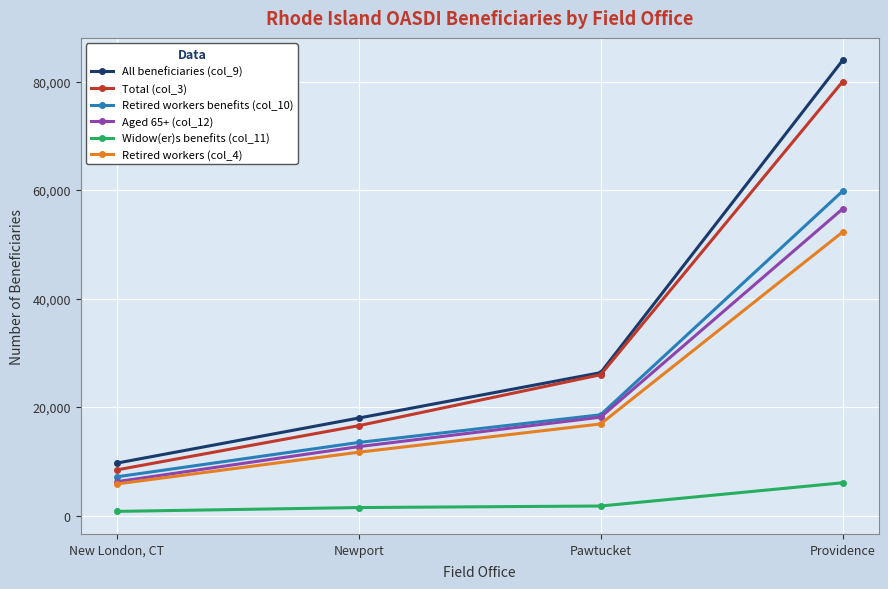

Count the number of categories in the chart.

4